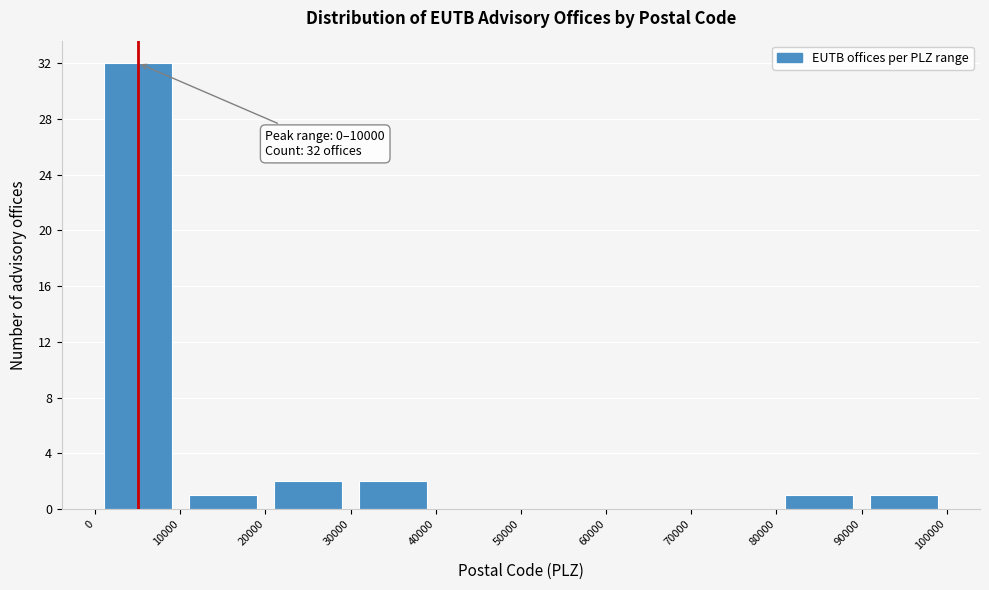

Which range on the x-axis has the tallest bar?

0 to 10000